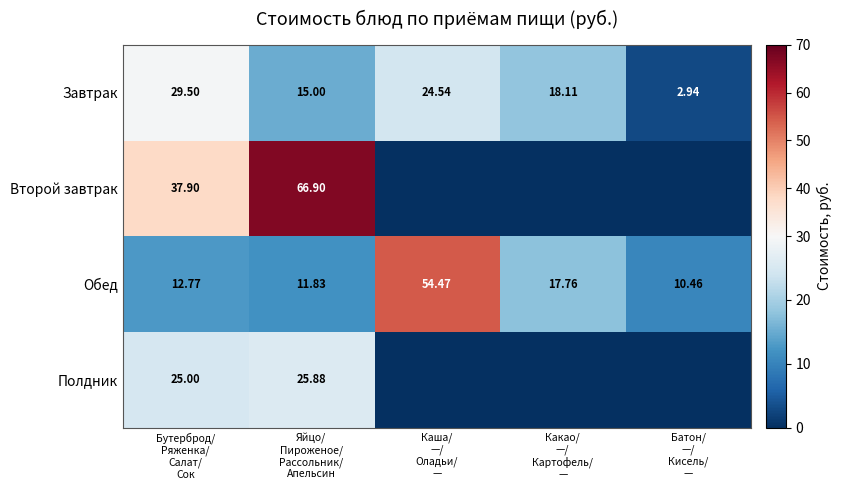

Is the value of Второй завтрак at Какао/ —/ Картофель/ — greater than the value of Завтрак at Какао/ —/ Картофель/ —?

No